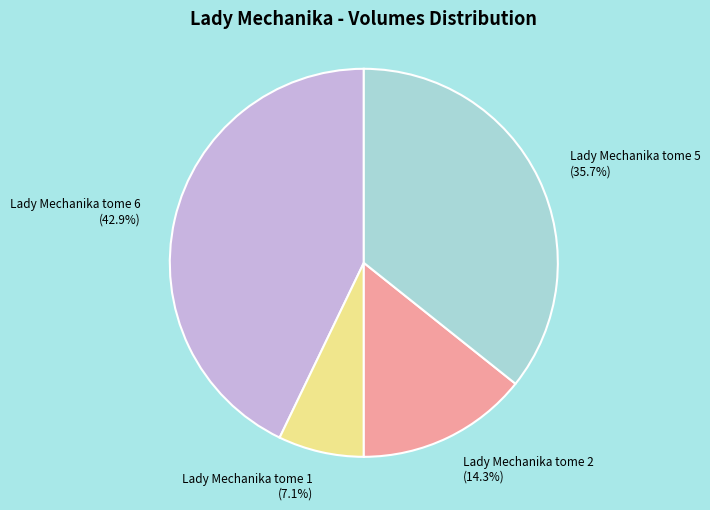

Between Lady Mechanika tome 6 and Lady Mechanika tome 2, which is larger?

Lady Mechanika tome 6